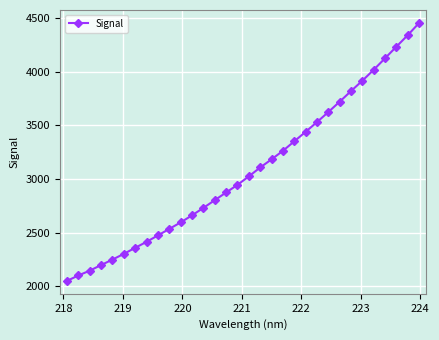

What is the value of the 8th point from the left?

2414.2